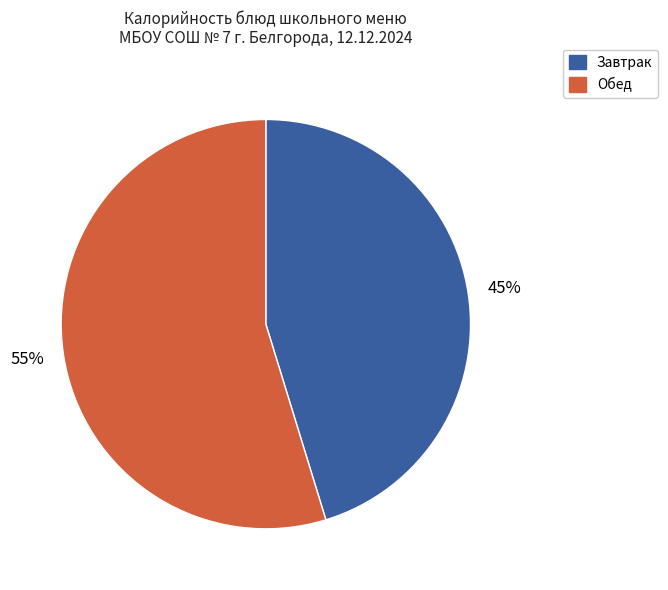

Is the sum of Завтрак and Обед greater than half?

Yes